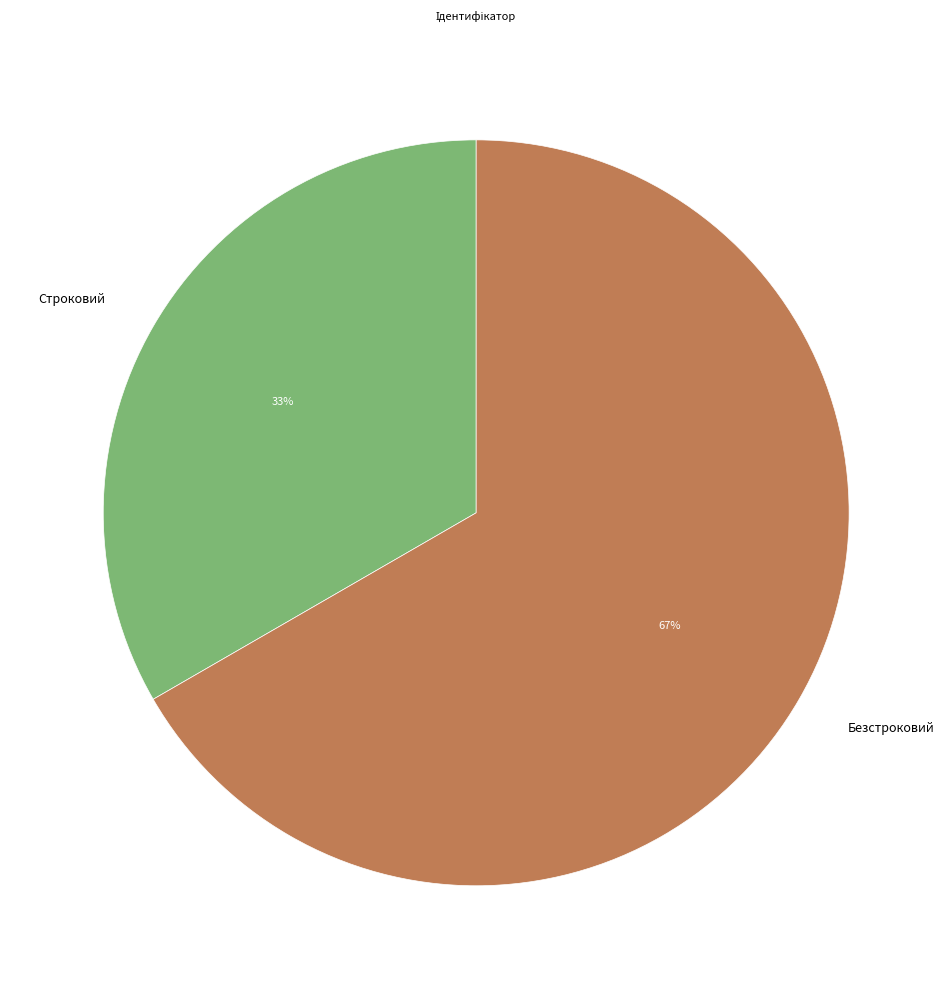

Which slice is the largest?

Безстроковий